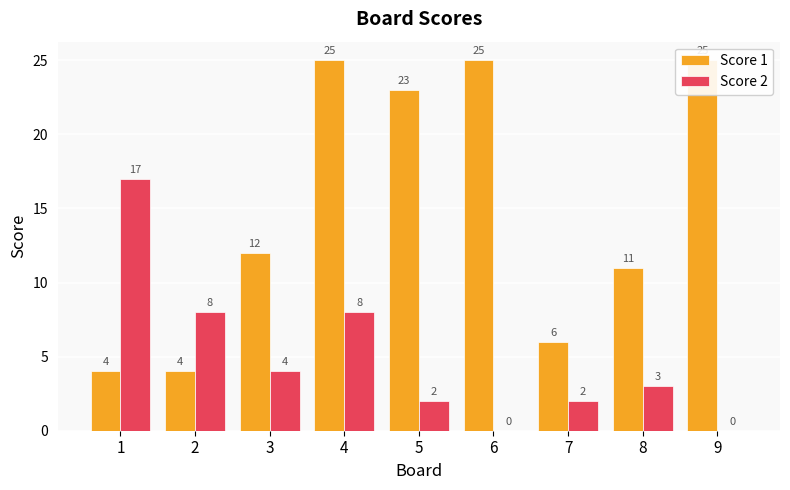

At how many categories does at least one series exceed 6?

8